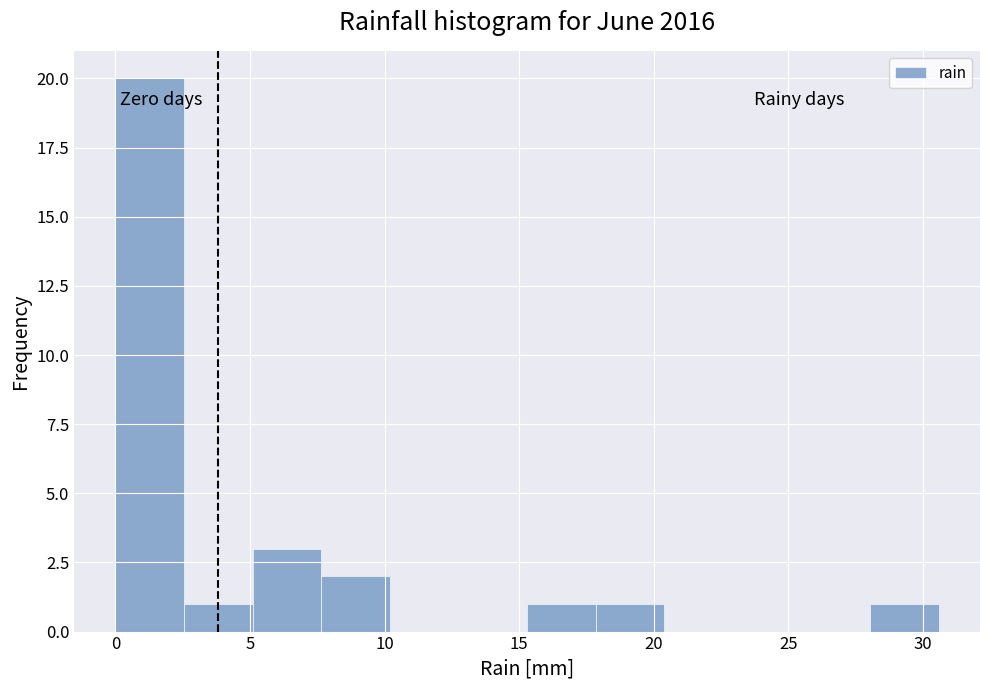

Which range on the x-axis has the tallest bar?

0.00 to 2.55